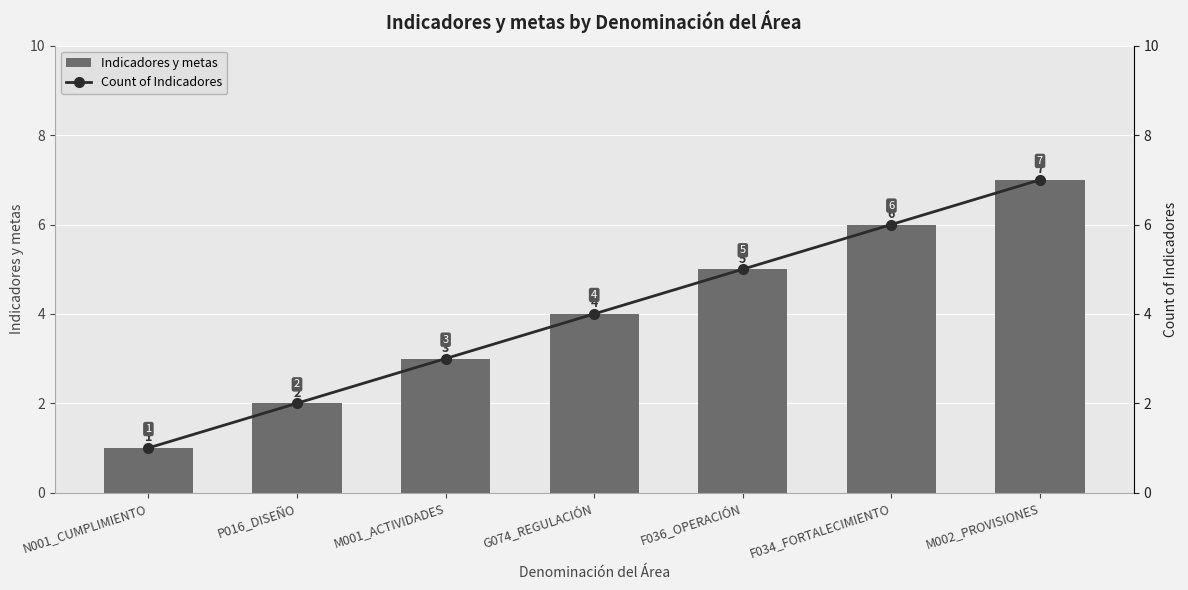

Which series has the largest total across all categories?

Indicadores y metas